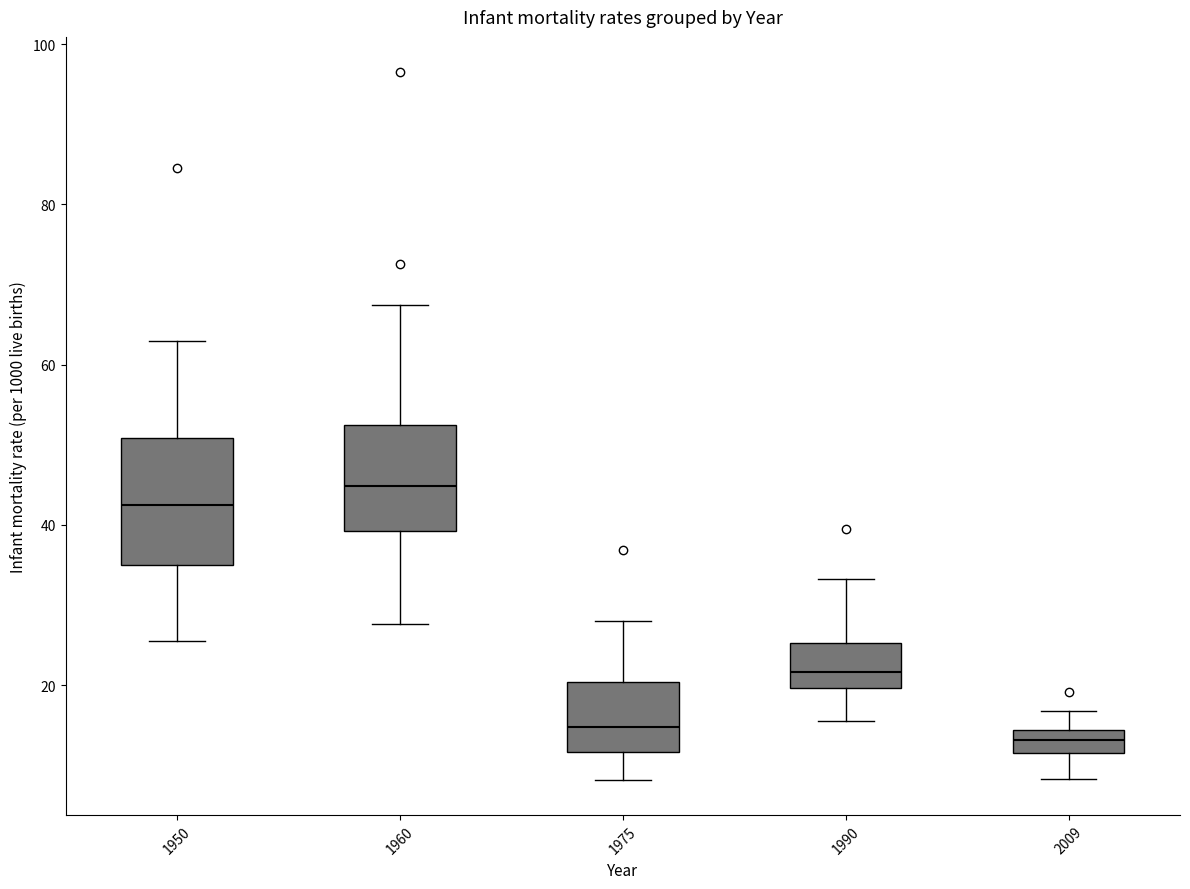

Which box is the tallest, from its lower edge to its upper edge?

1950